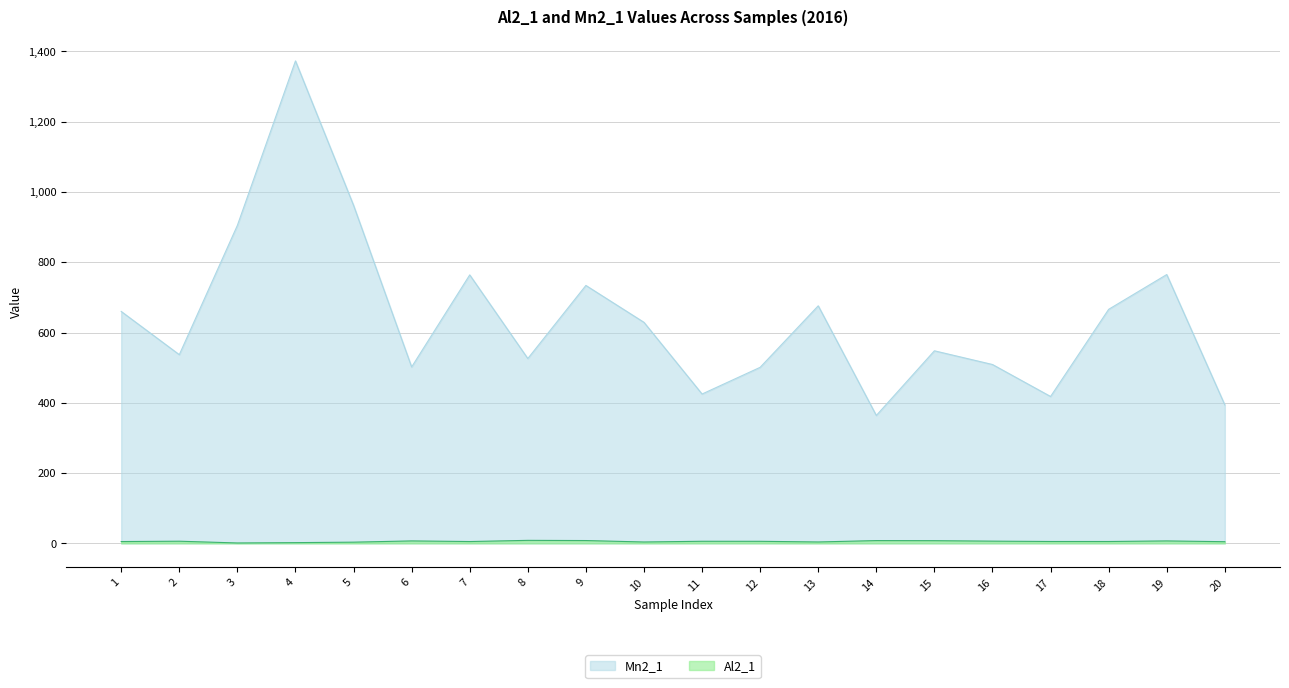

How many series are shown in this chart?

2